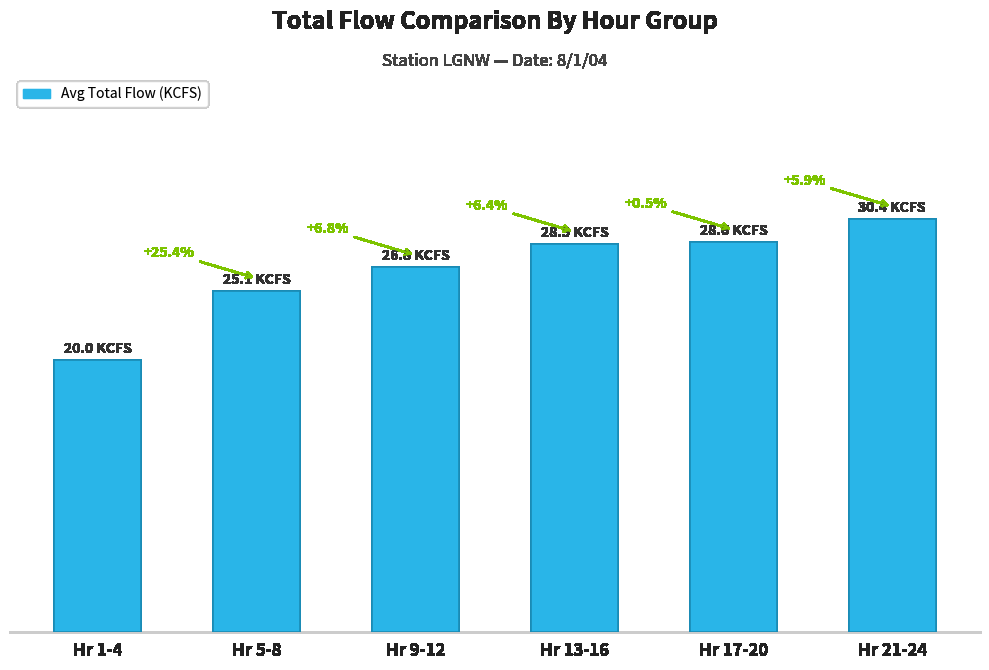

Does the chart contain any negative values?

No